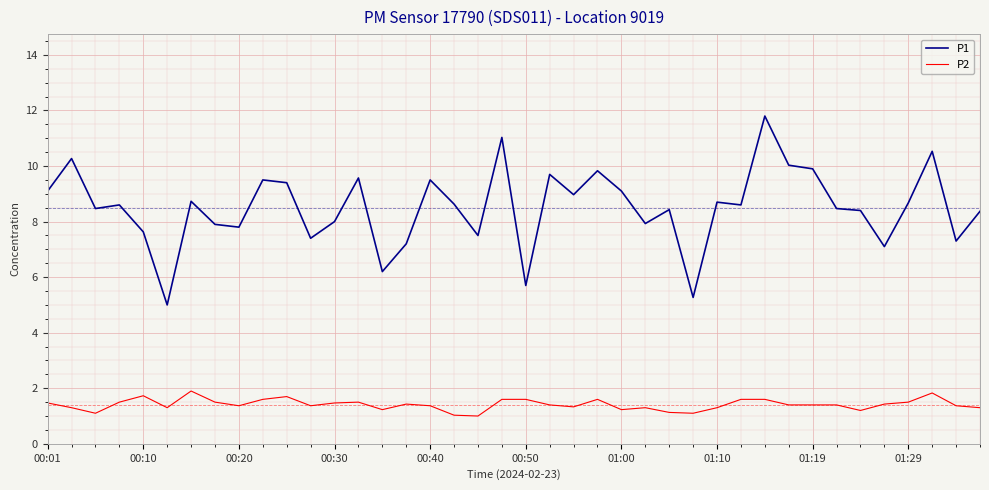

List the series in order of their peak value, highest first.

P1, P2